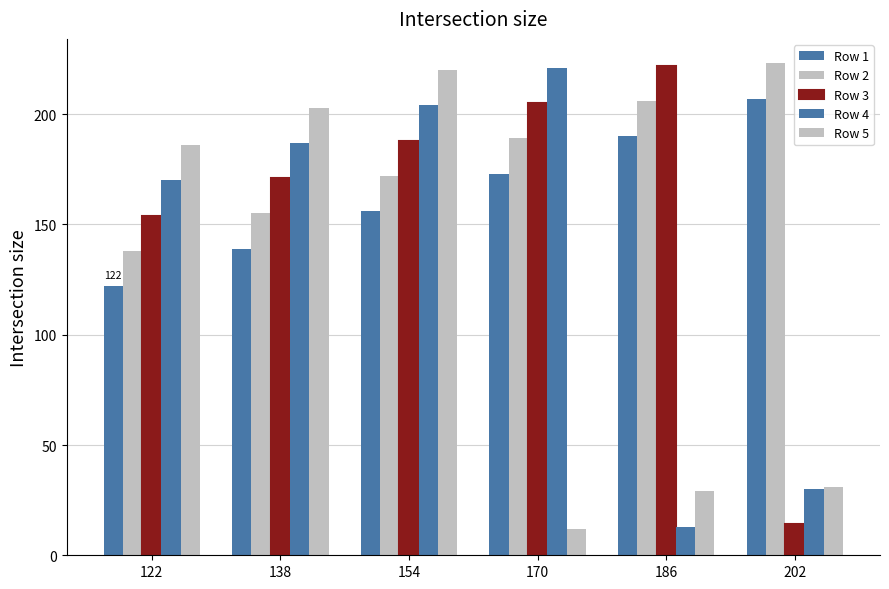

What is the average value of the Row 1 series?

164